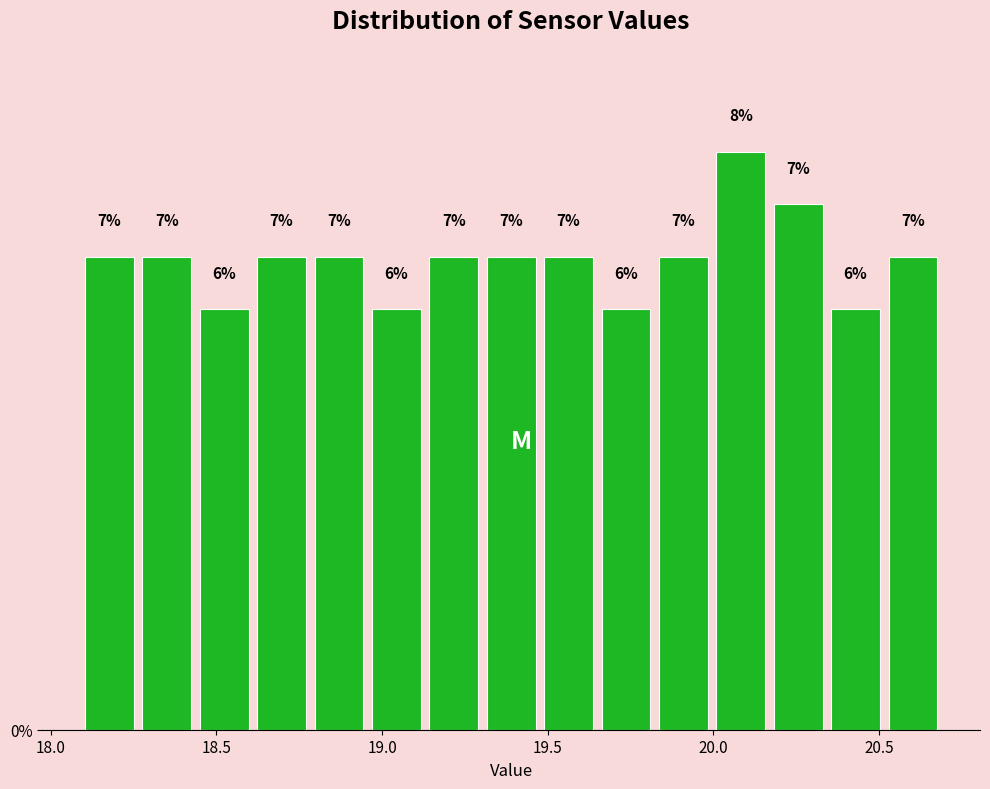

Around what value on the x-axis is the tallest bar? Give the approximate position of its centre, as read against the axis.

20.10